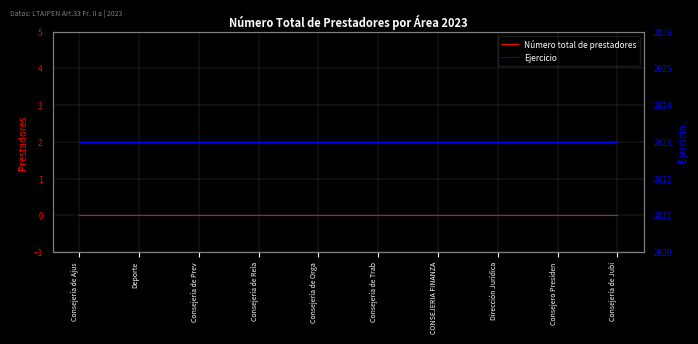

At how many categories does at least one series exceed 723?

10